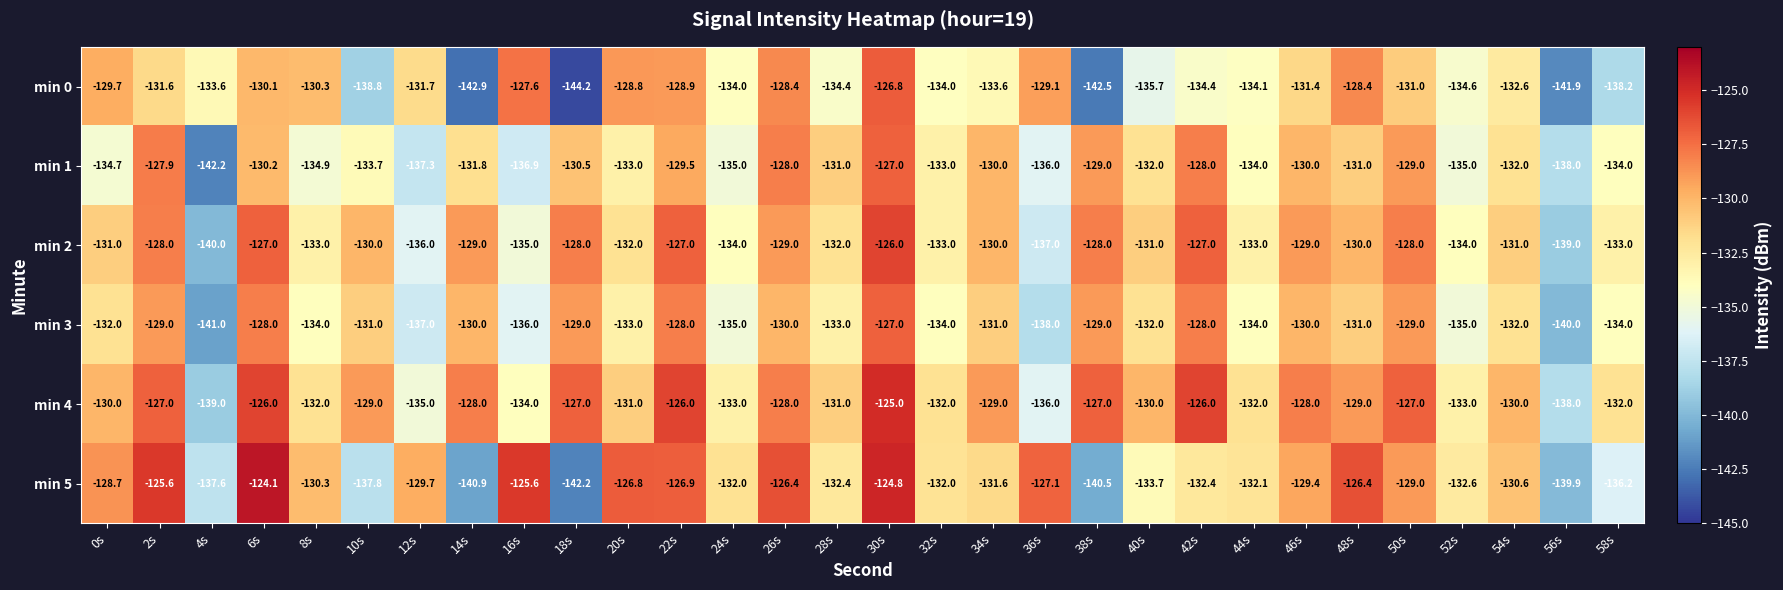

Is it true that min 2 equals -220.8 at 14s?

False